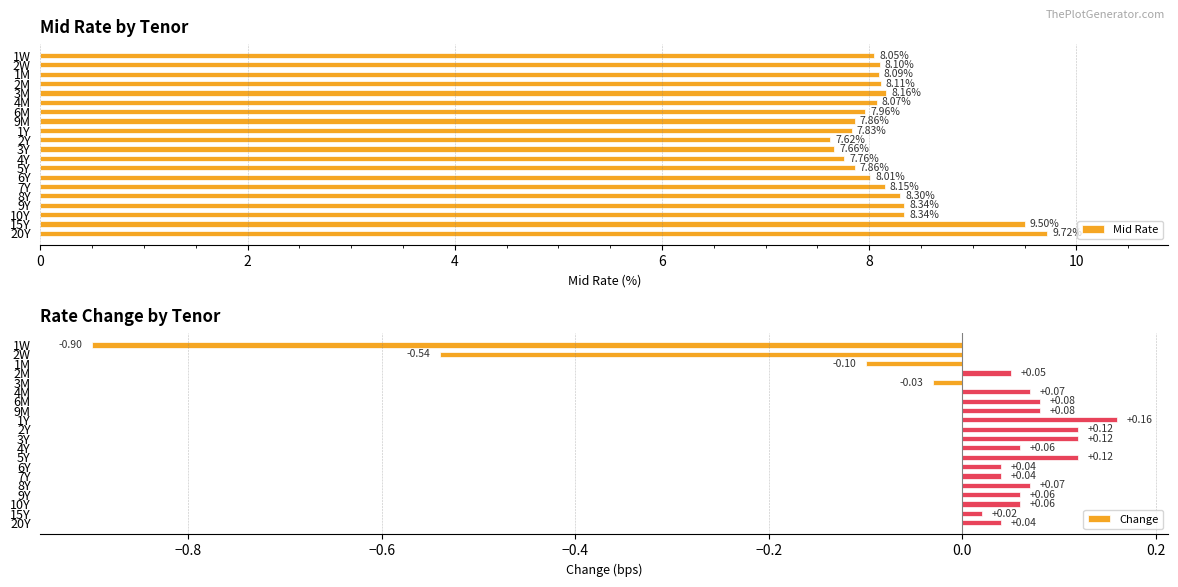

What is the lowest value of the Change series?

-0.9